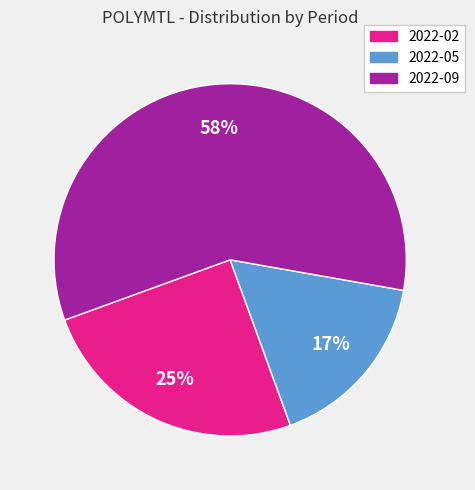

Which category has the smallest portion of the pie?

2022-05